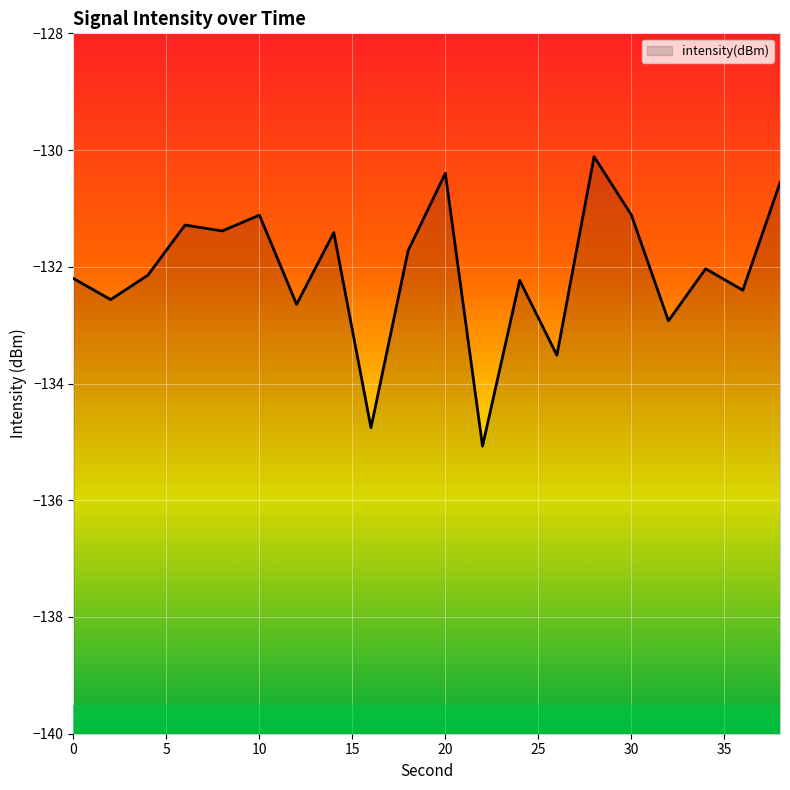

Which has a higher value, 26 or 28?

28